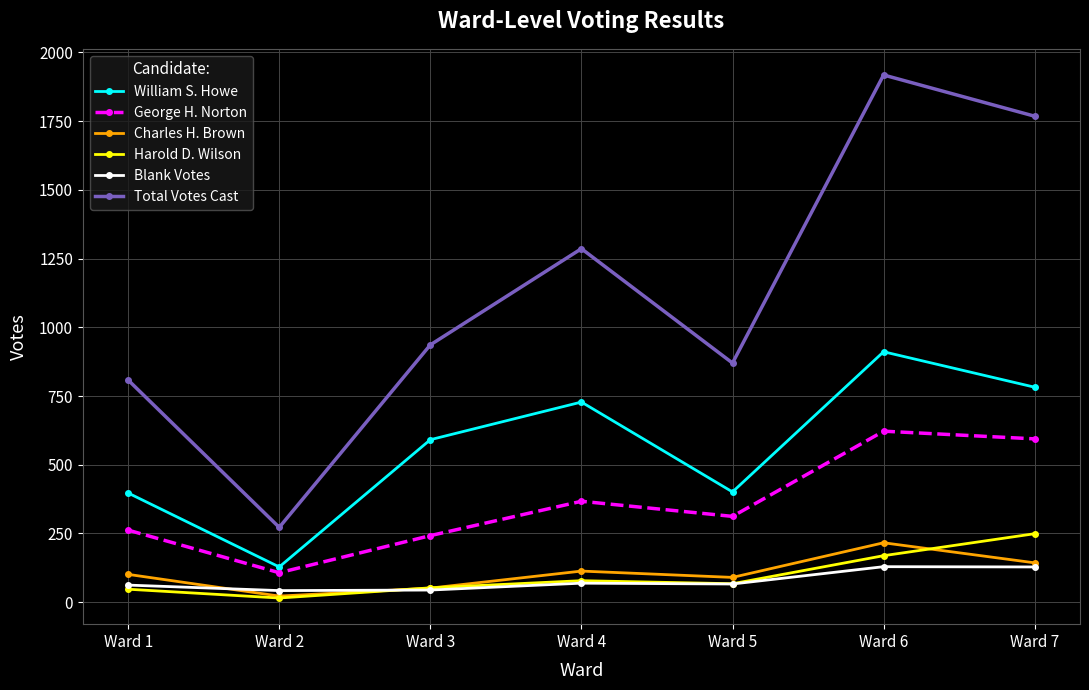

Is this an area chart (filled region under the line)?

No